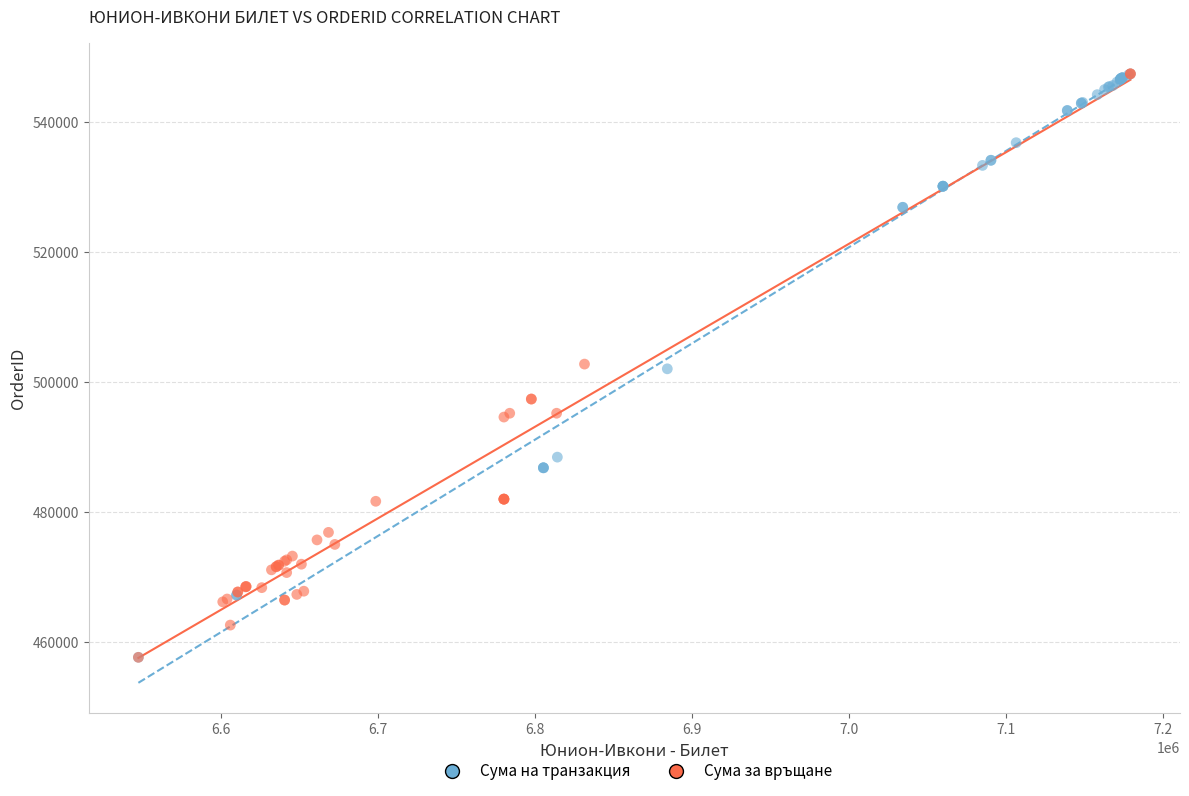

What are all the series names shown in the legend?

Сума на транзакция, Сума за връщане